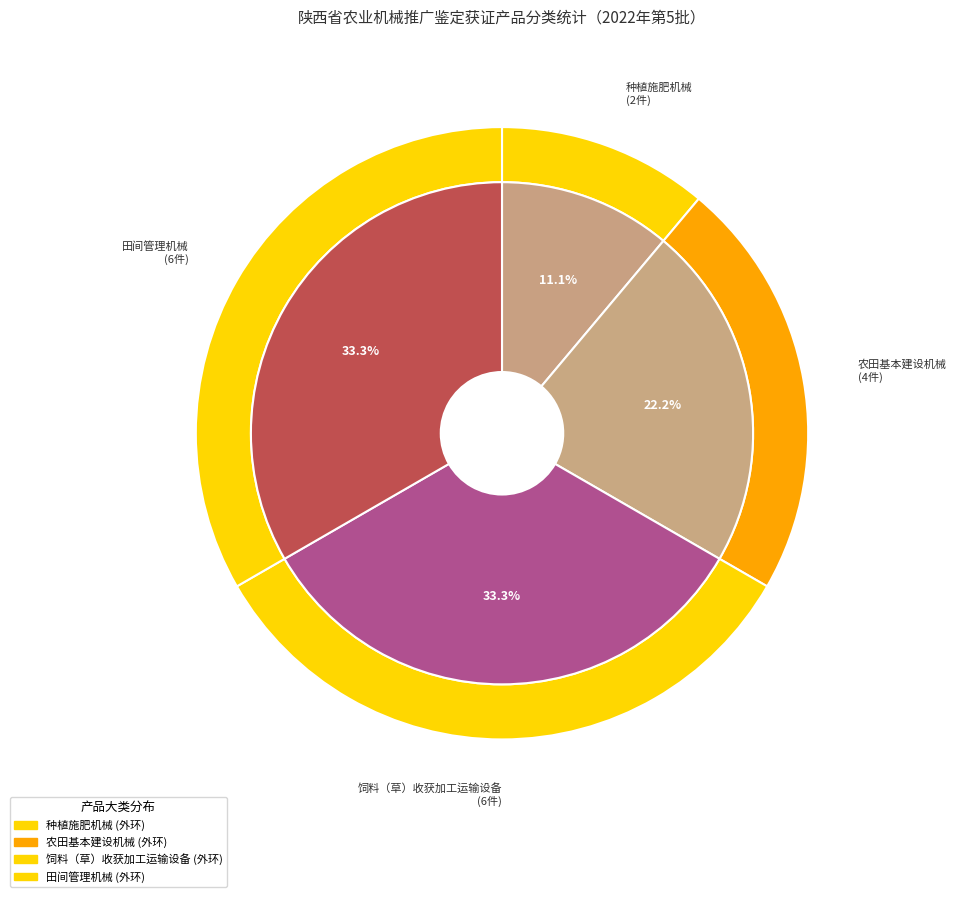

Which slice is the largest?

饲料（草）收获加工运输设备